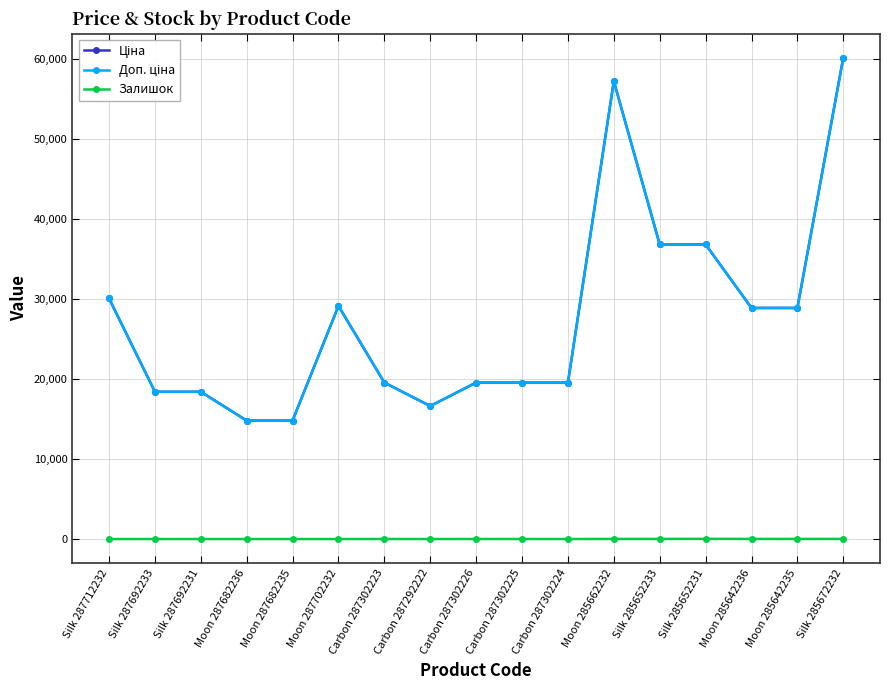

Does the chart have visible grid lines?

Yes